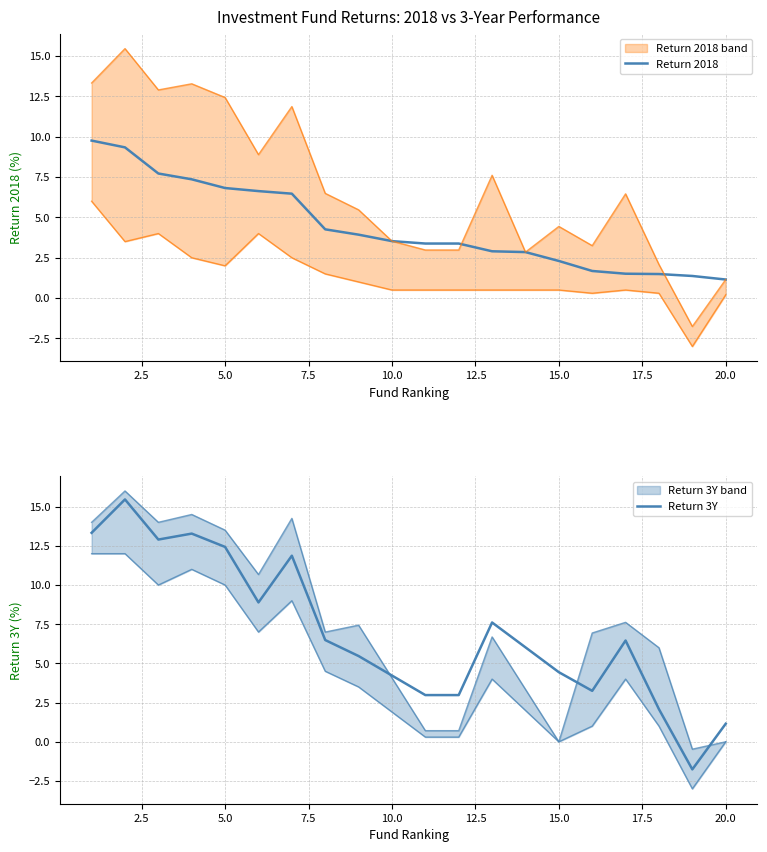

At which category does Rent. 2018 (upper) reach its first local peak?

2